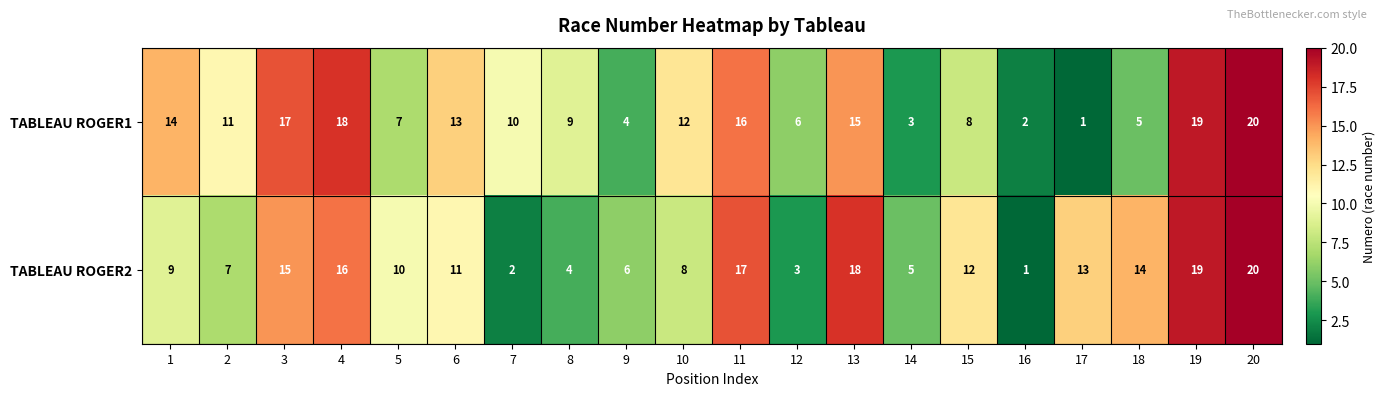

What is the total value across all series at 4?

34